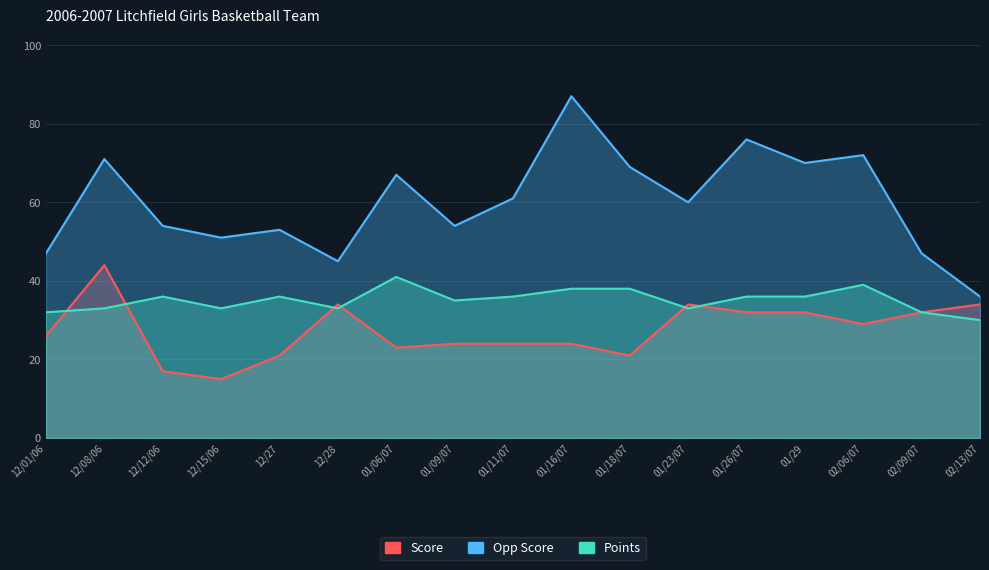

Rank the series by their average value, from highest to lowest.

Opp Score, Points, Score